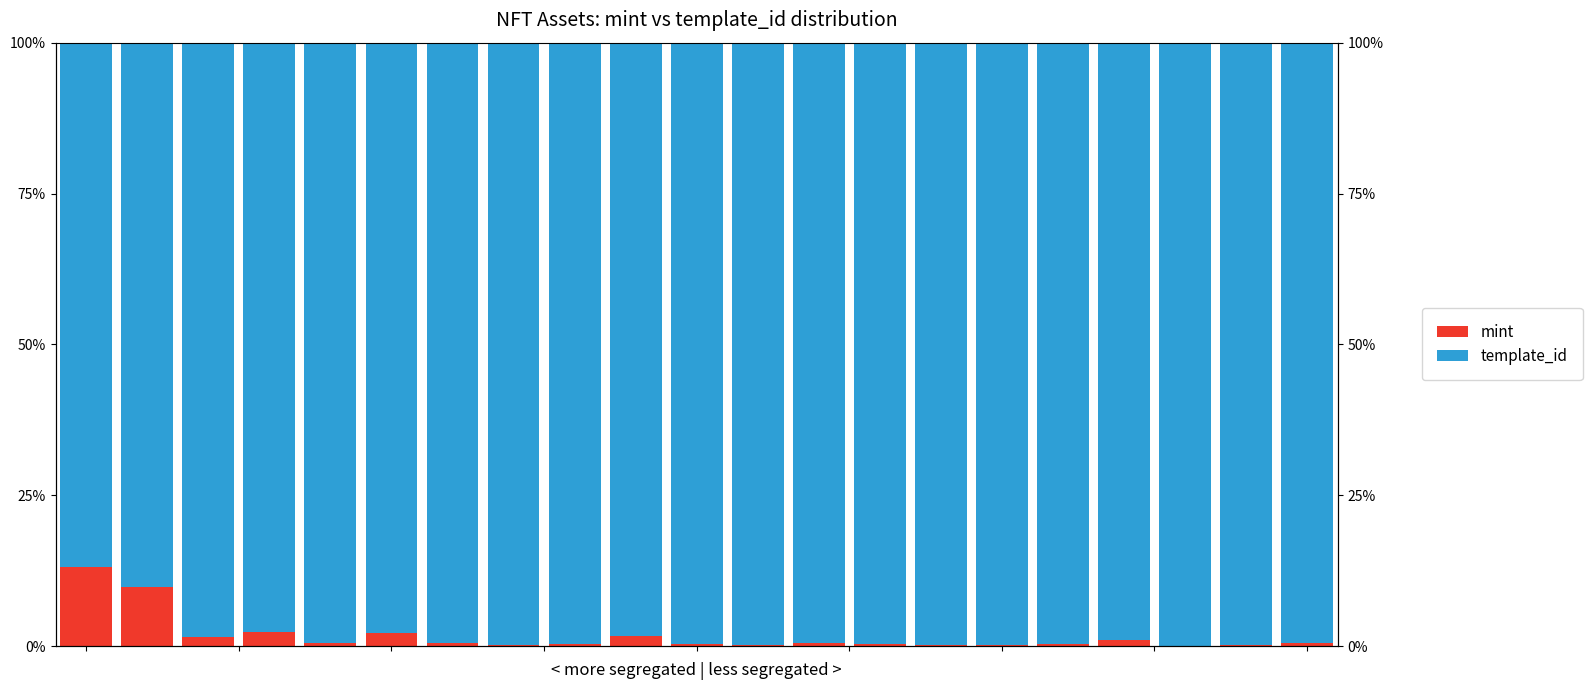

The template_id series shows 43.3 at 15.0. True or false?

False